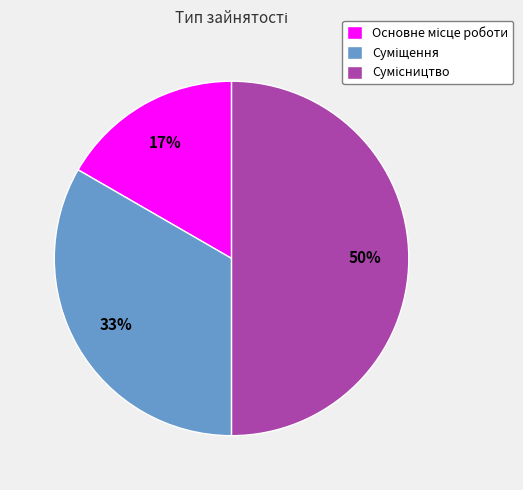

To the nearest percent, what is the difference between the largest and smallest slice percentages?

33%